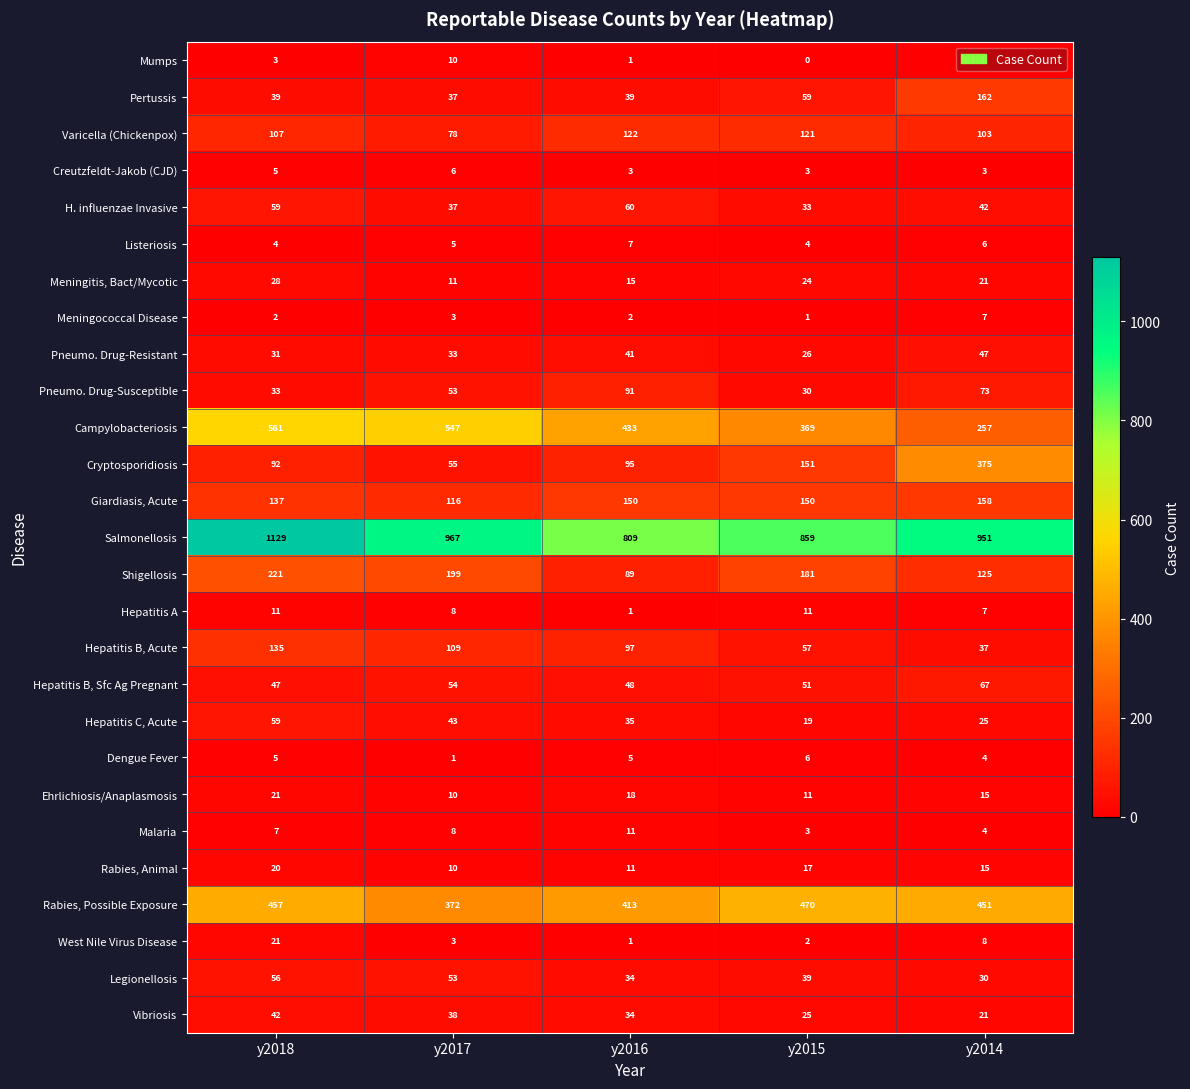

At which category is the sum across all series the highest?

y2018